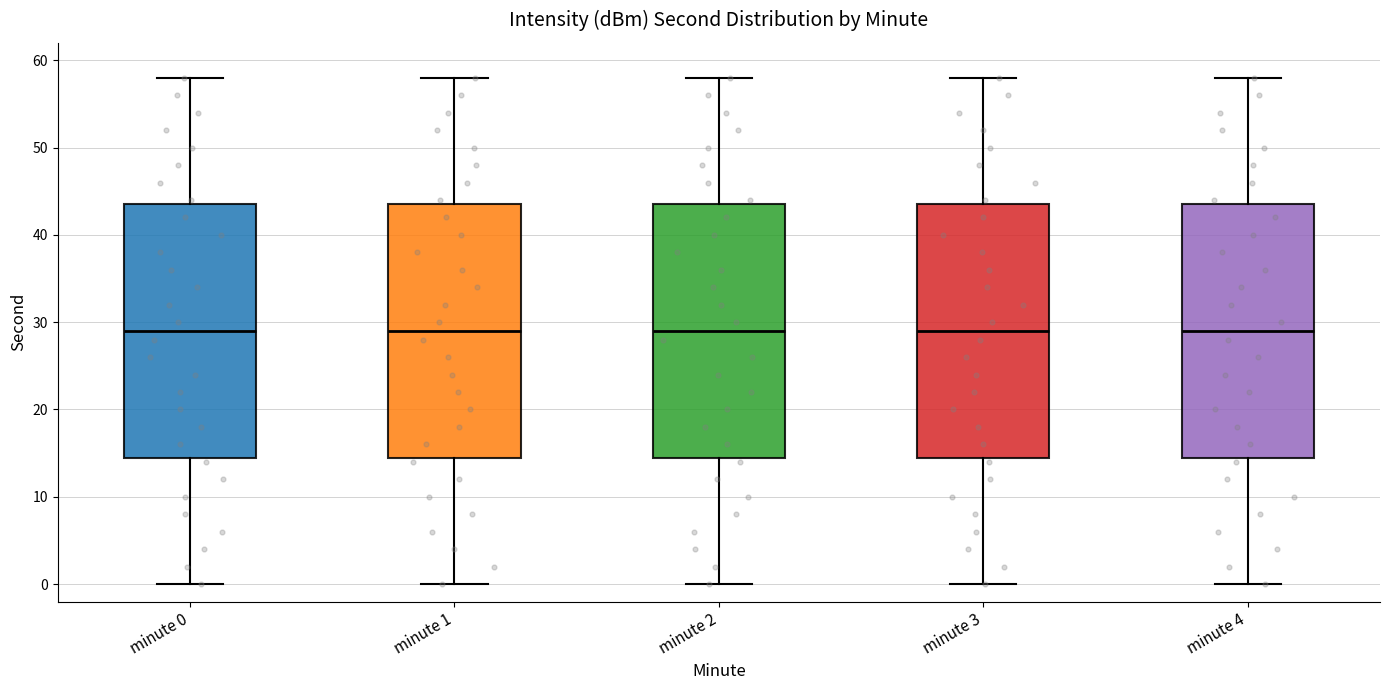

Reading left to right, read every box against the y-axis: the position of its median line, the range the box covers, and the ends of its whiskers. The values are not printed on the chart, so give them approximately, as read against the axis.

minute 0: median 29, box 15 to 44, whiskers 0 to 58
minute 1: median 29, box 15 to 44, whiskers 0 to 58
minute 2: median 29, box 15 to 44, whiskers 0 to 58
minute 3: median 29, box 15 to 44, whiskers 0 to 58
minute 4: median 29, box 15 to 44, whiskers 0 to 58